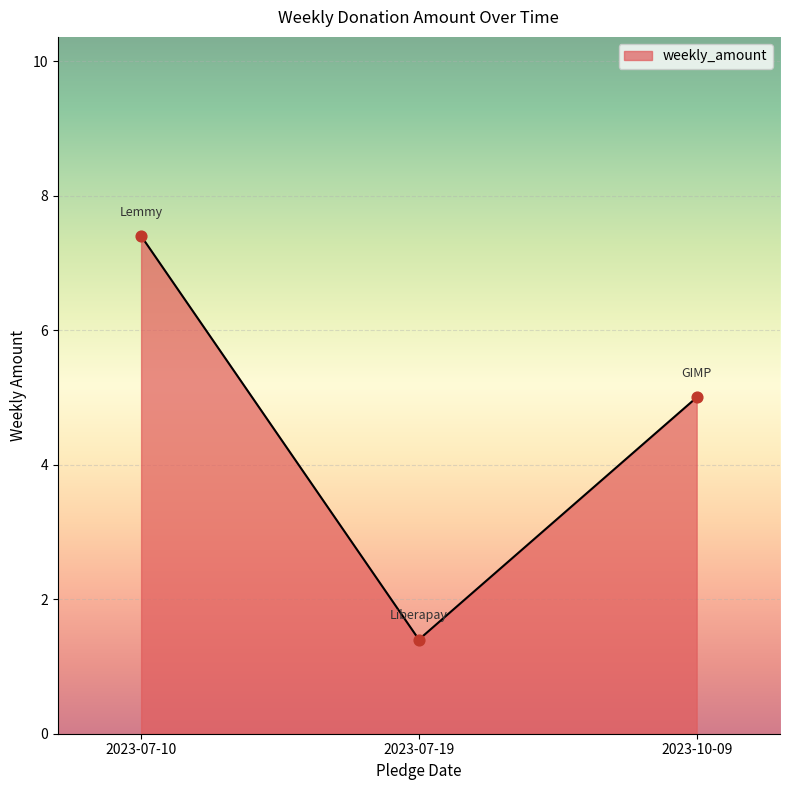

What is the ratio of the value at 2023-07-19 to the value at 2023-10-09?

0.3